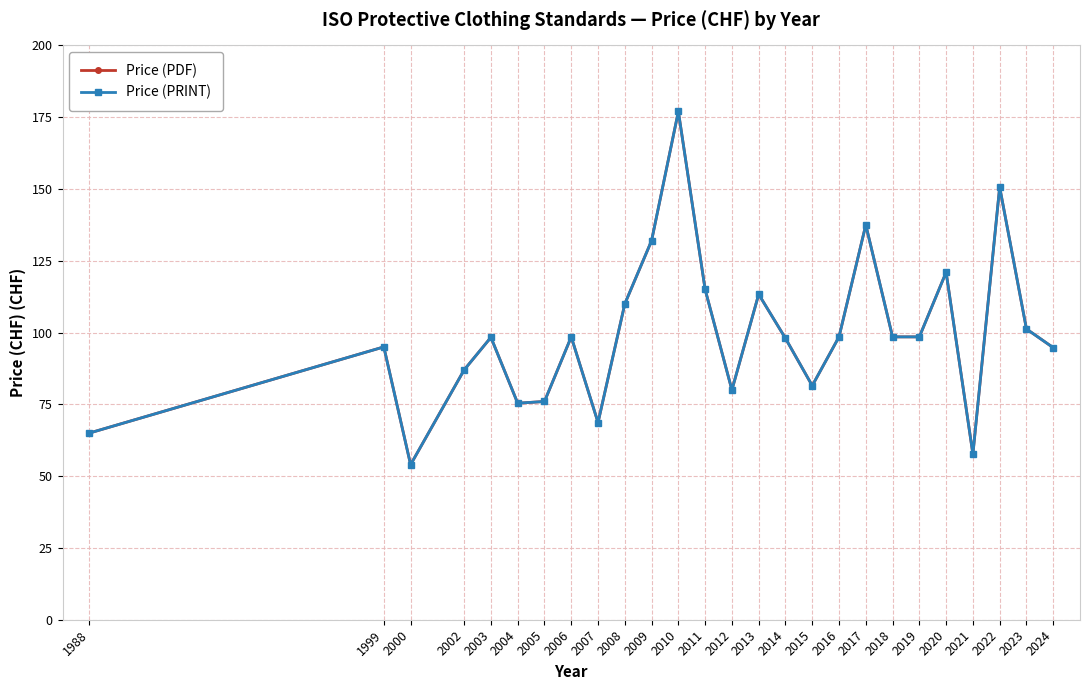

True or false: Price (PRINT) and Price (PDF) intersect in this chart.

False